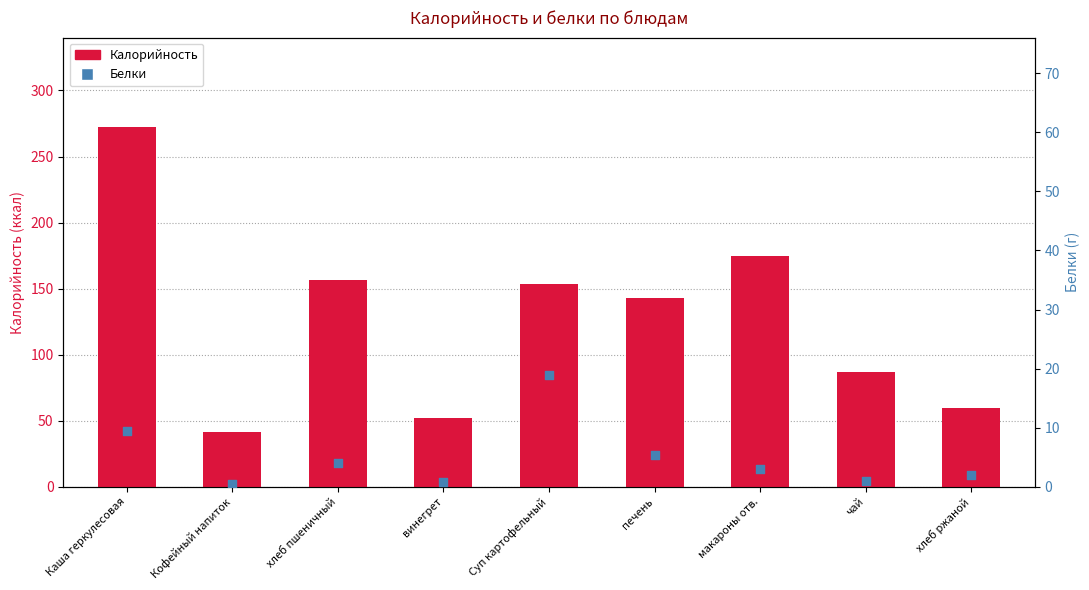

At which category is the sum across all series the highest?

Каша геркулесовая